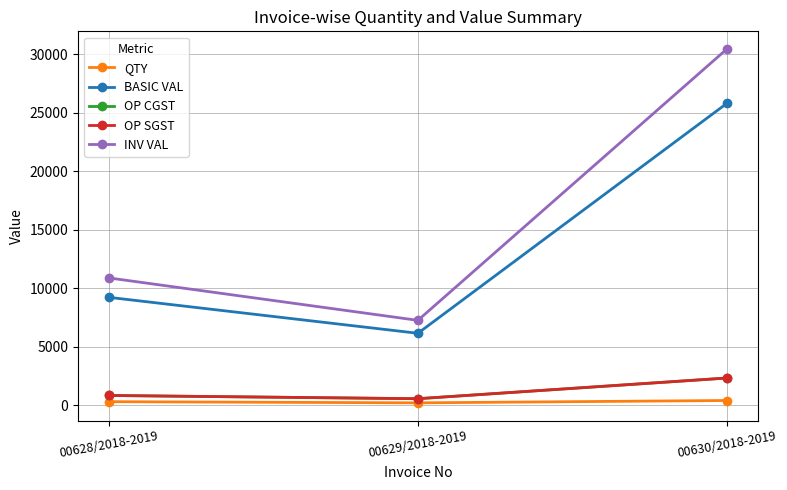

Does the chart have visible grid lines?

Yes